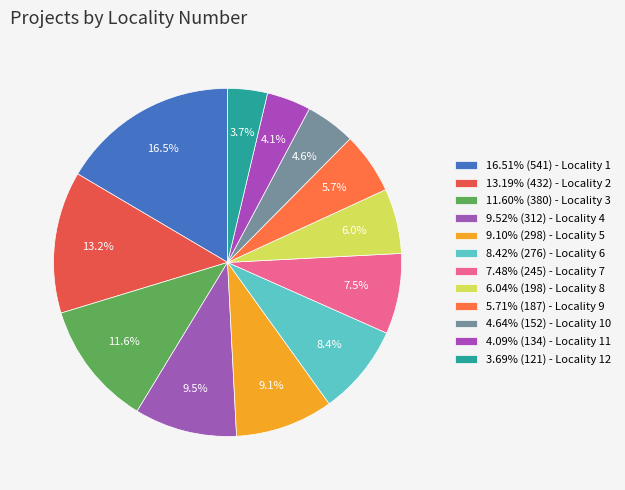

How many slices are in this pie chart?

12